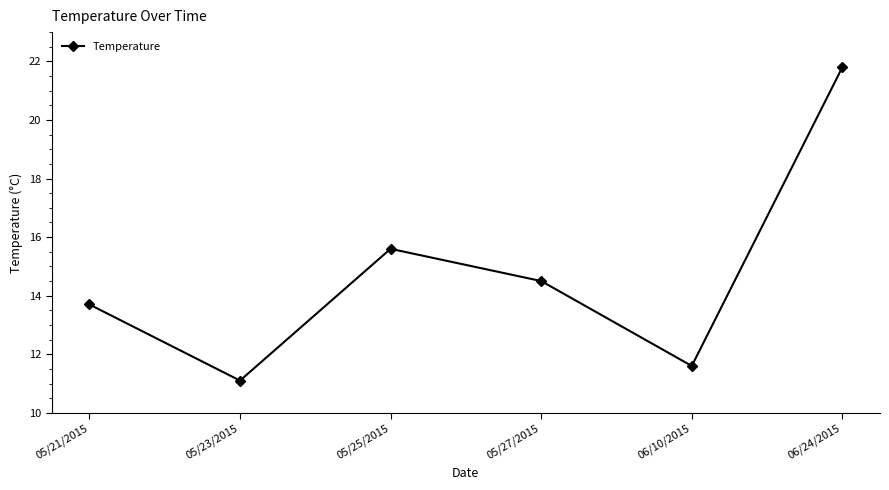

What is the difference between the maximum and minimum values?

10.7